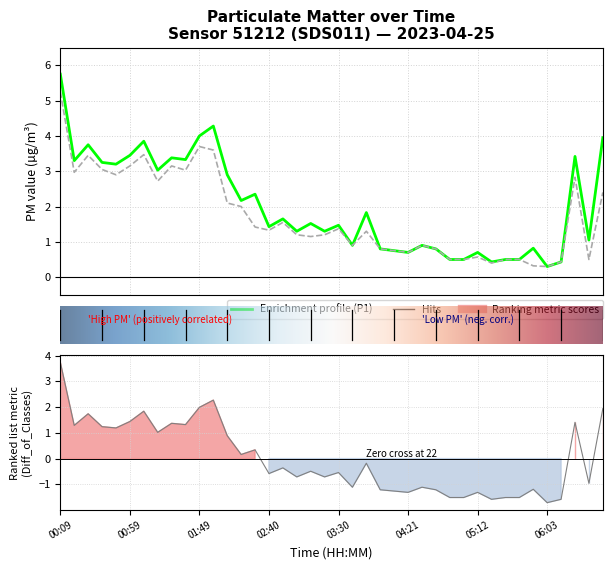

What is the label of the 18th point from the left?

03:00